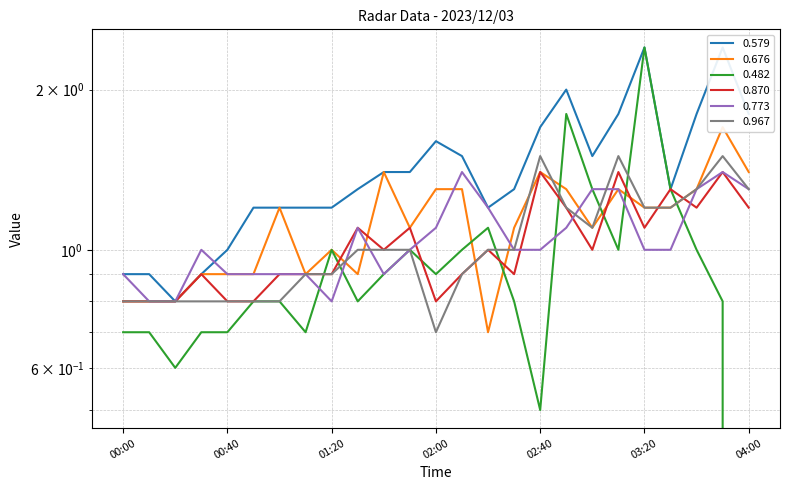

At which category is the sum across all series the highest?

03:20